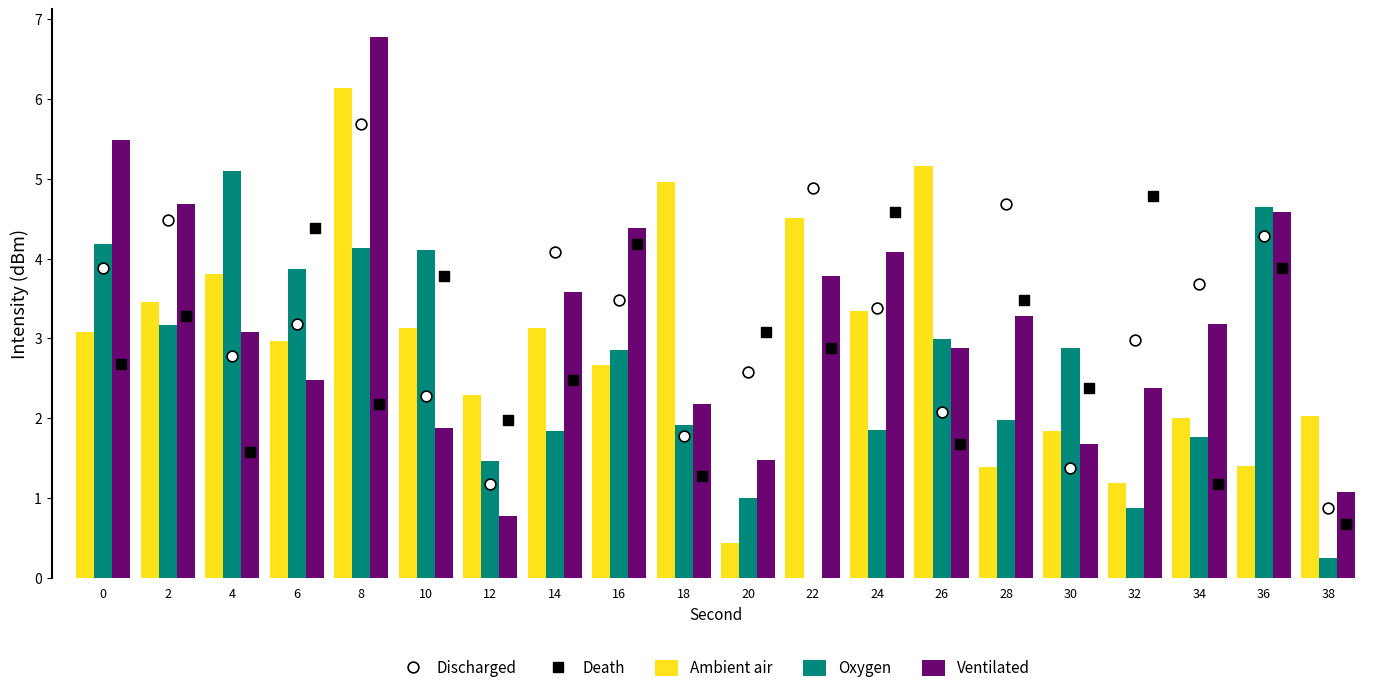

At which category is the sum across all series the highest?

8